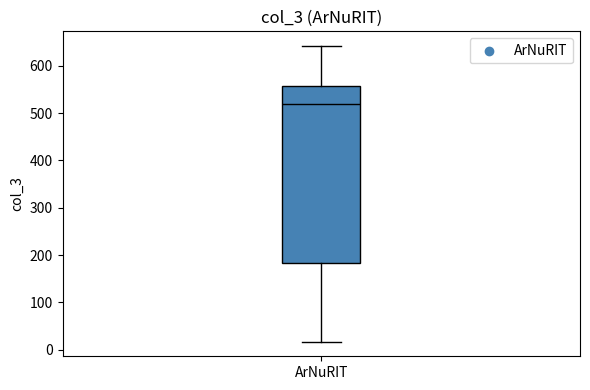

Where is the lower edge of the box for ArNuRIT on the y-axis? The values are not printed on the chart, so give them approximately, as read against the axis.

180